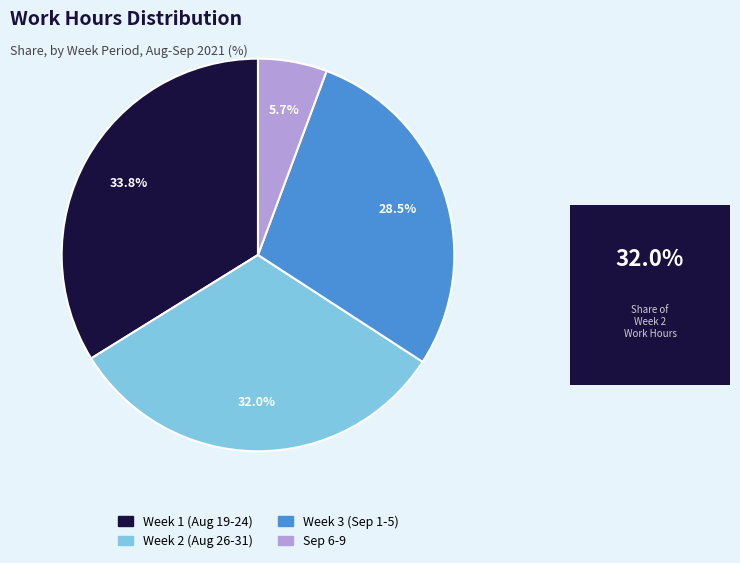

Does any single category account for the majority?

No